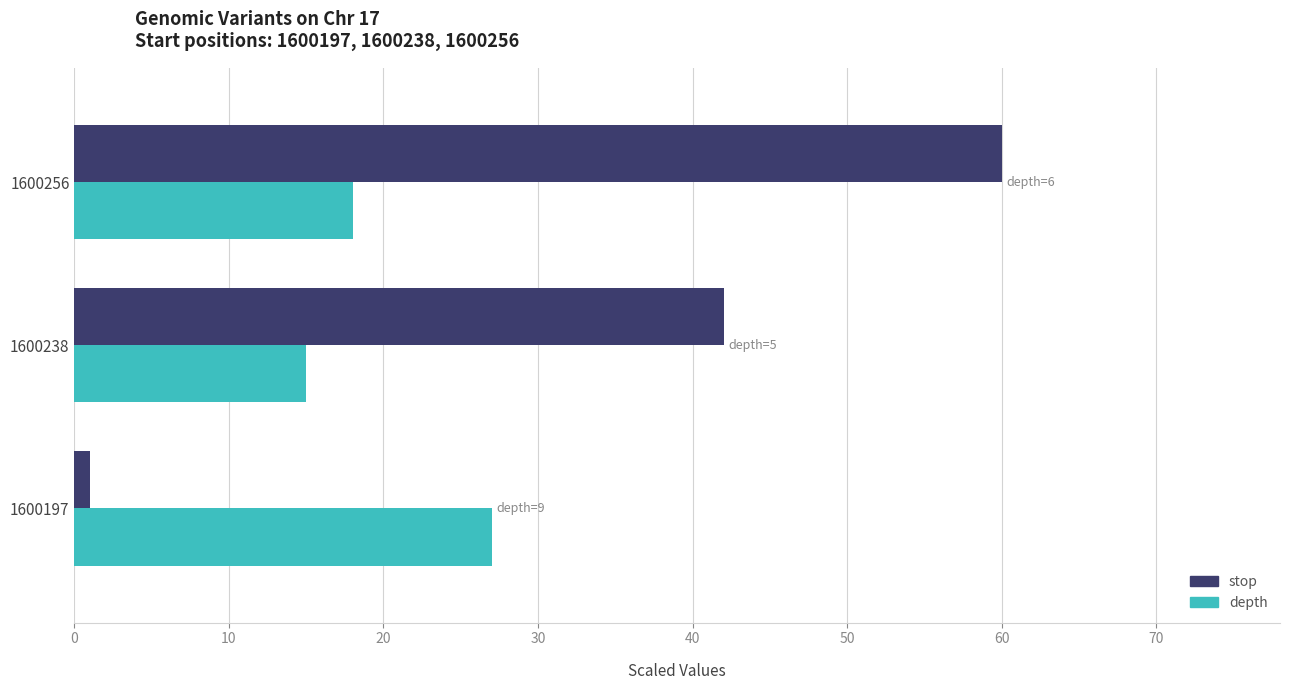

What is the difference between the highest and lowest values at 1600256?

42